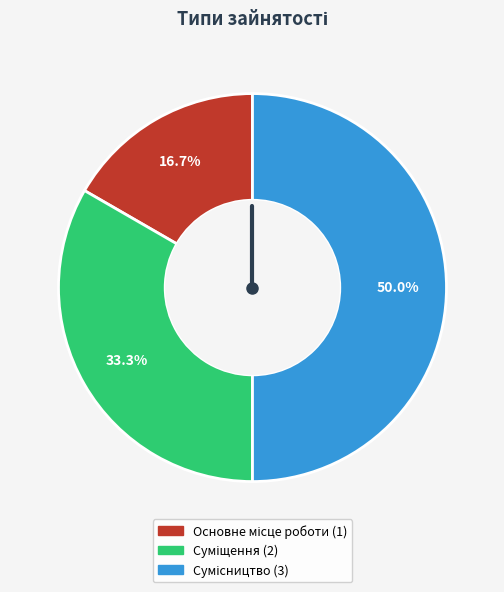

The Суміщення slice represents 26% of the pie. True or false?

False